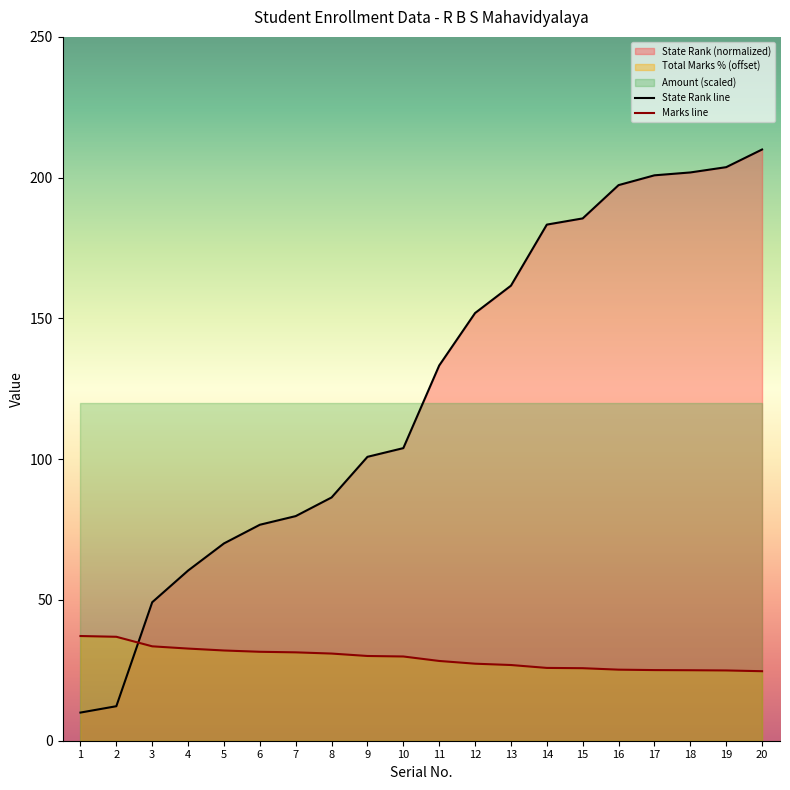

What is the average value of the Marks line series?

29.3